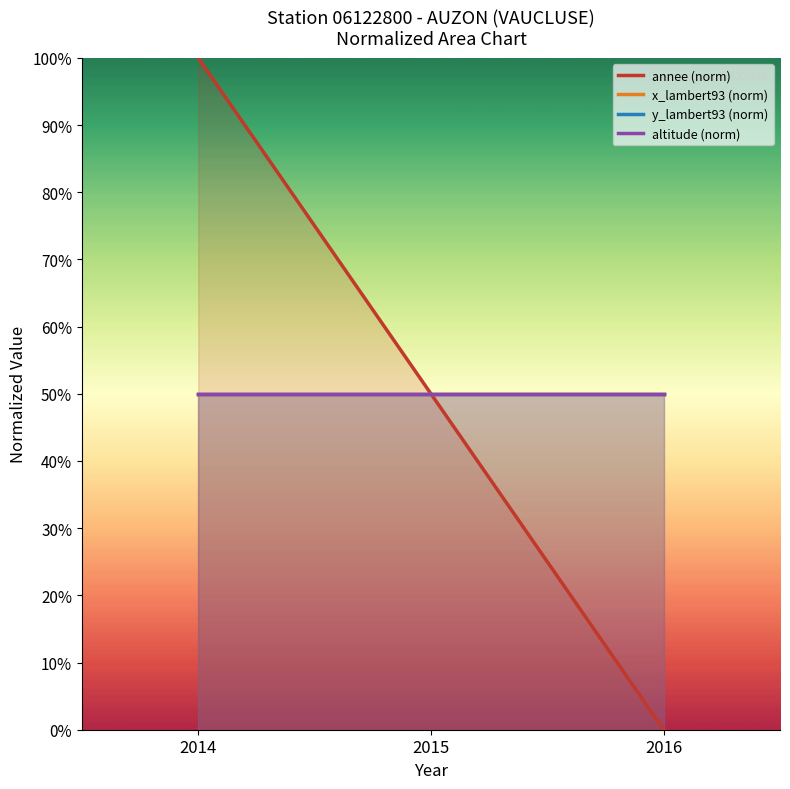

Read the y_lambert93 (norm) value at 2015.

50